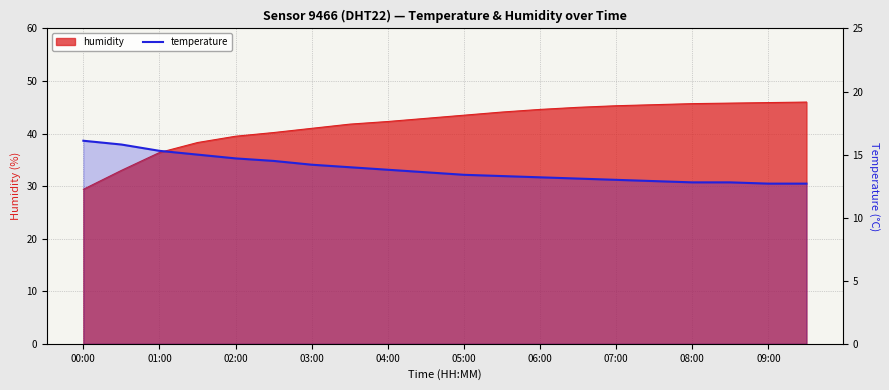

How many data points does each series have?

20